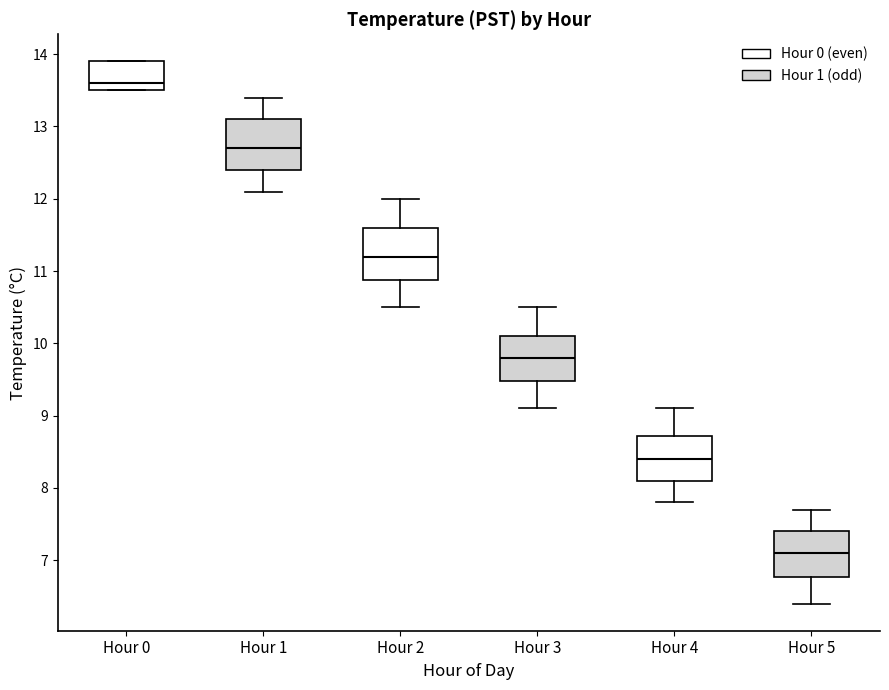

Where does the median line of the box for Hour 5 sit on the y-axis? The values are not printed on the chart, so give them approximately, as read against the axis.

7.1